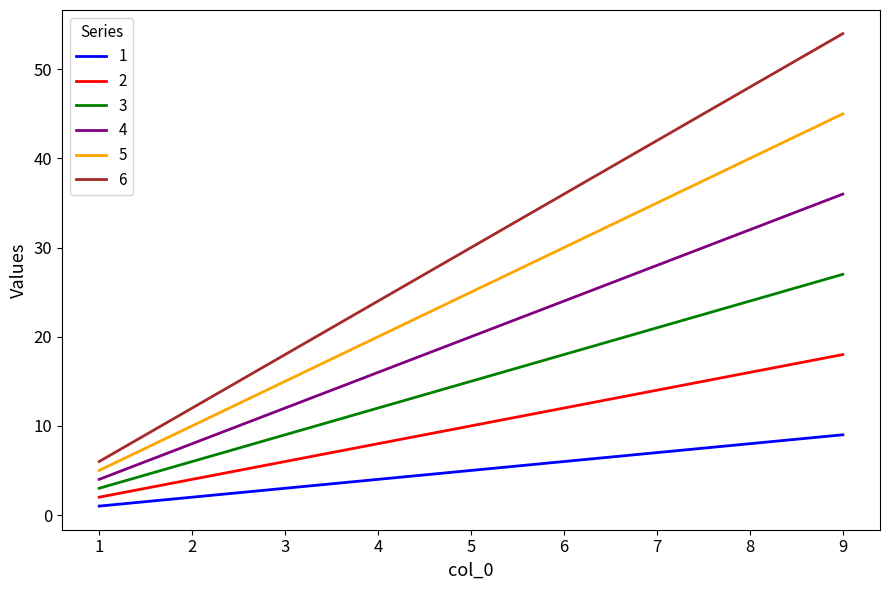

Which series has the largest total across all categories?

6